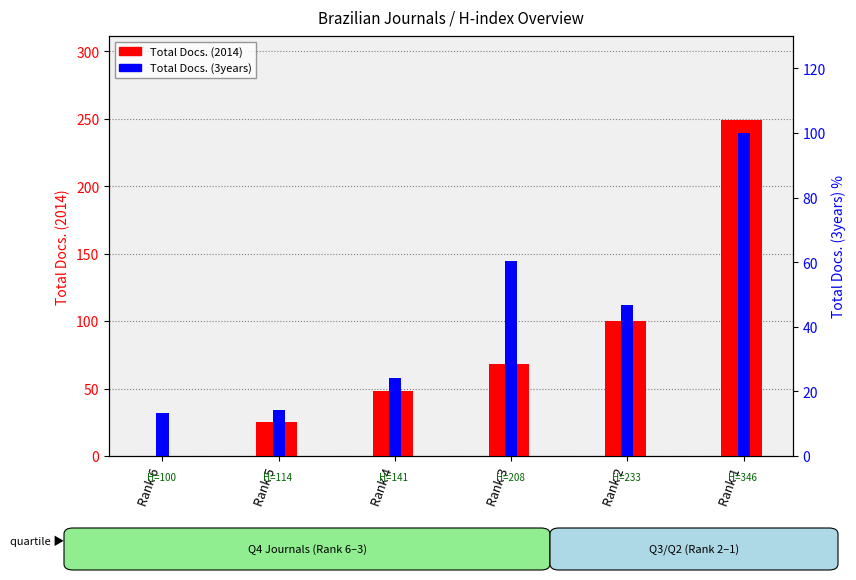

What are all the series names shown in the legend?

Total Docs. (2014), Total Docs. (3years)